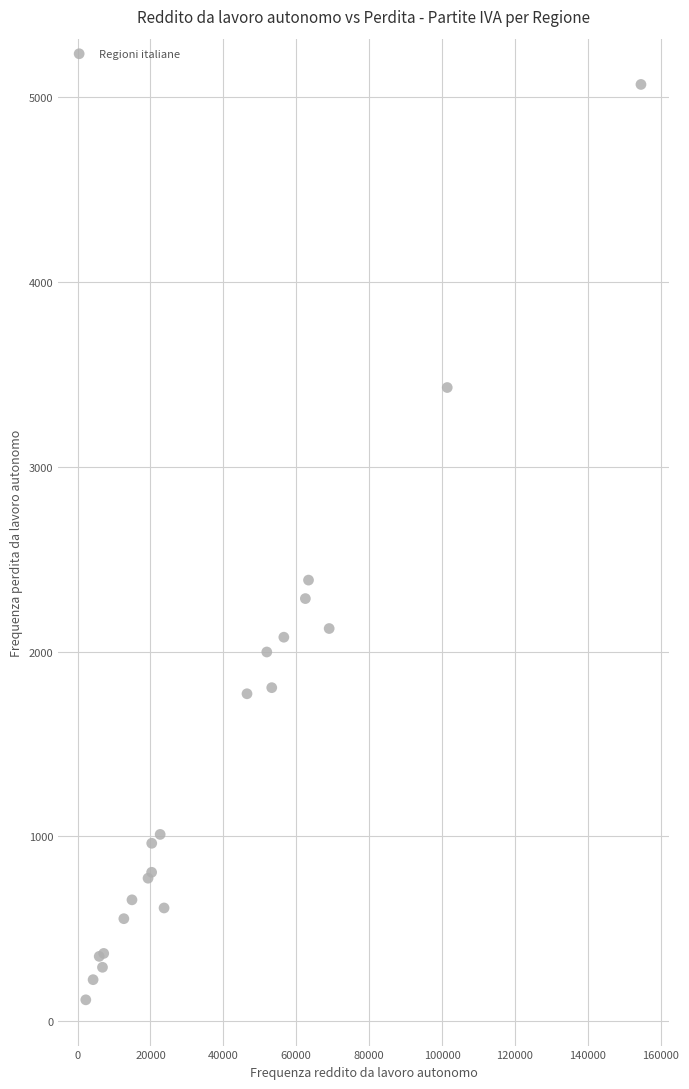

What Y value in the scatter plot is closest to 2592?

2387